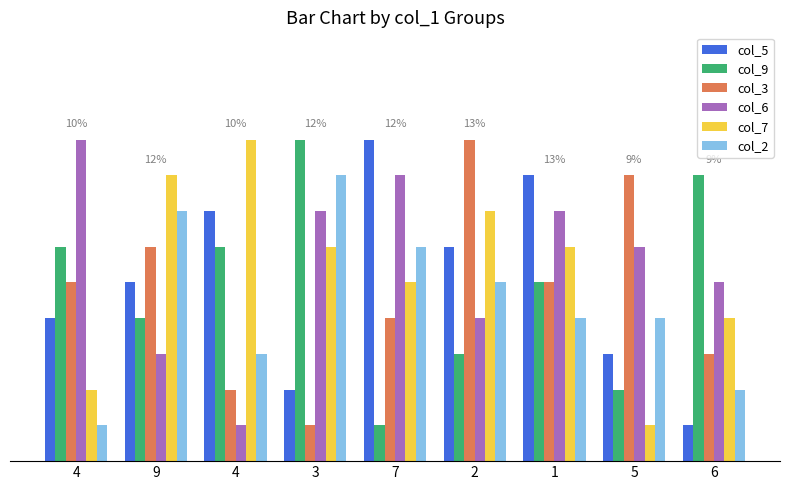

Reading left to right, extract all data points from this chart.

col_5: 4=4	9=5	4=7	3=2	7=9	2=6	1=8	5=3	6=1
col_9: 4=6	9=4	4=6	3=9	7=1	2=3	1=5	5=2	6=8
col_3: 4=5	9=6	4=2	3=1	7=4	2=9	1=5	5=8	6=3
col_6: 4=9	9=3	4=1	3=7	7=8	2=4	1=7	5=6	6=5
col_7: 4=2	9=8	4=9	3=6	7=5	2=7	1=6	5=1	6=4
col_2: 4=1	9=7	4=3	3=8	7=6	2=5	1=4	5=4	6=2